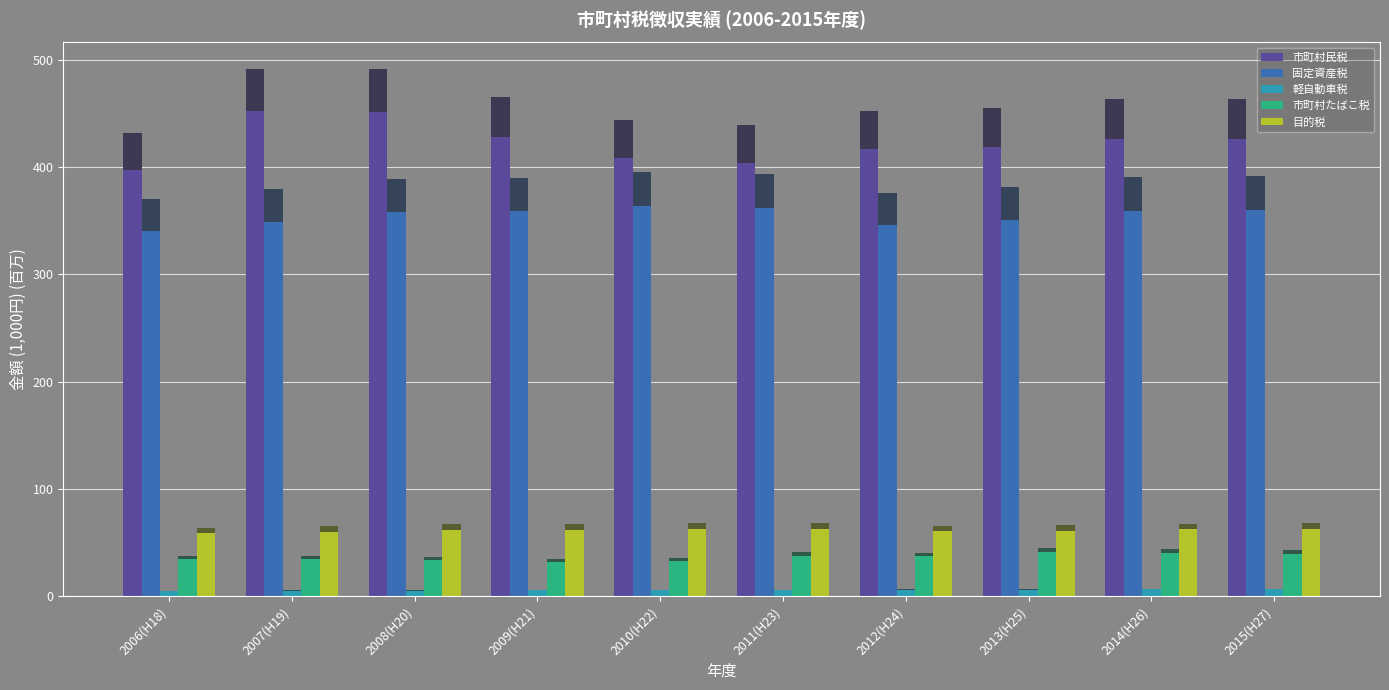

List the series in order of their peak value, highest first.

市町村民税, 固定資産税, 目的税, 市町村たばこ税, 軽自動車税